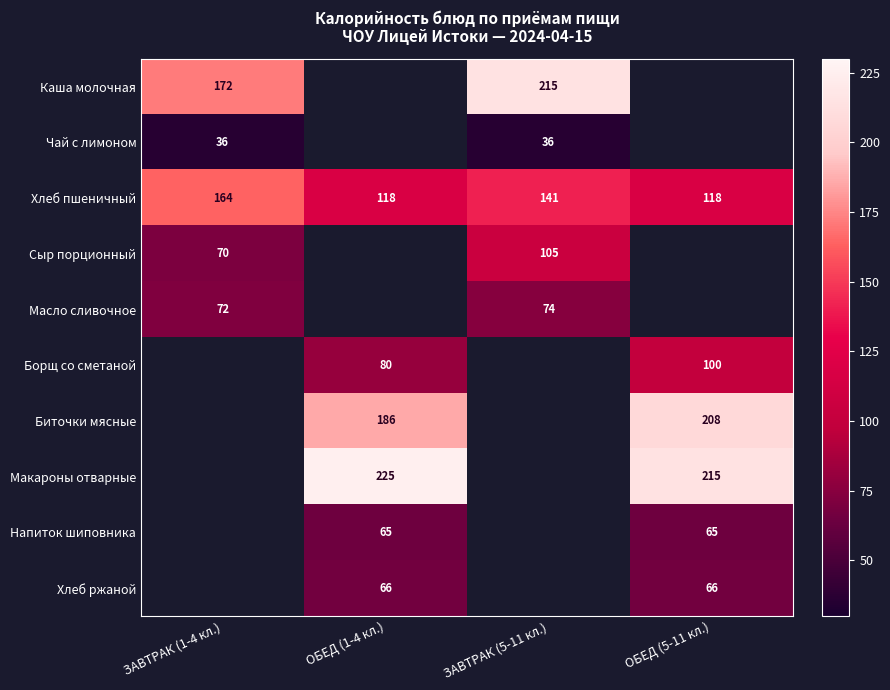

At how many categories does at least one series exceed 60?

4